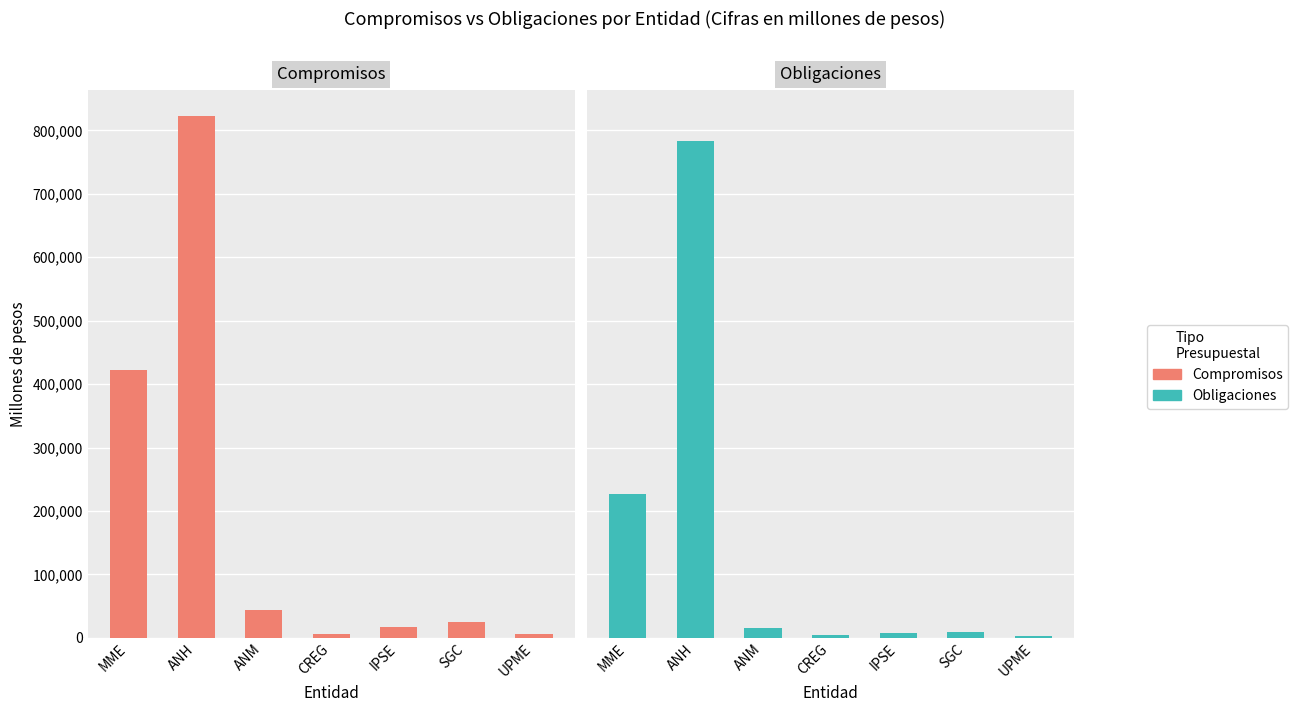

Rank the series by their maximum value, from highest to lowest.

Compromisos, Obligaciones